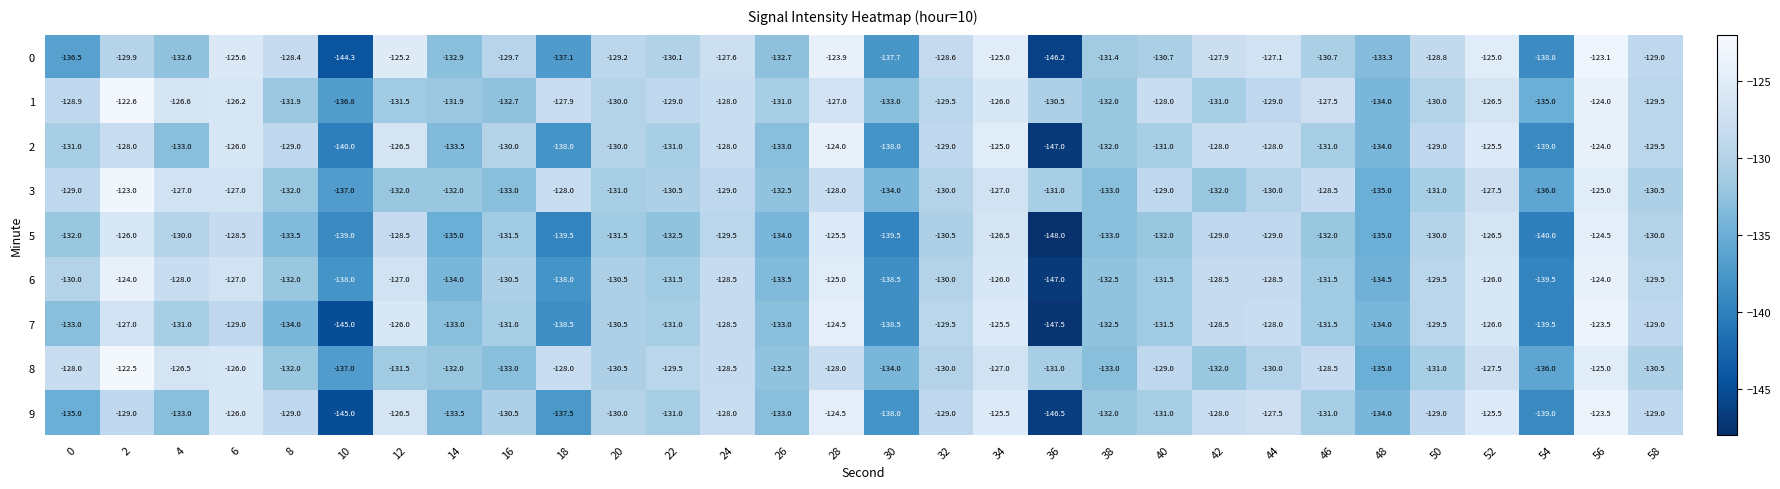

What is the average value of the 0 series?

-131.0